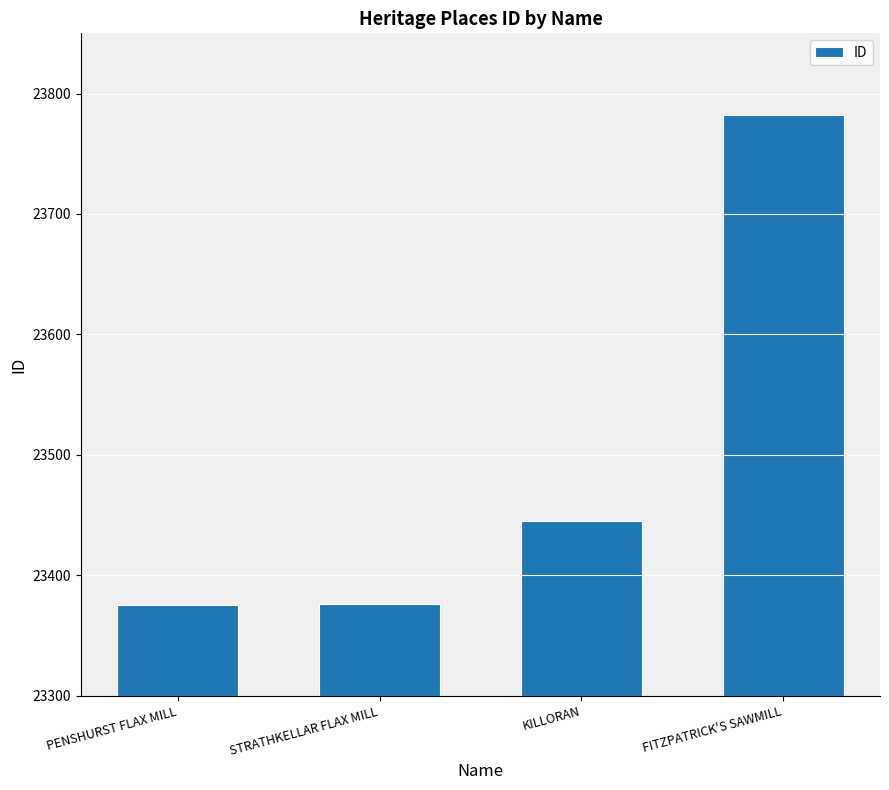

Approximately how many times larger is the value at FITZPATRICK'S SAWMILL compared to PENSHURST FLAX MILL?

1.0